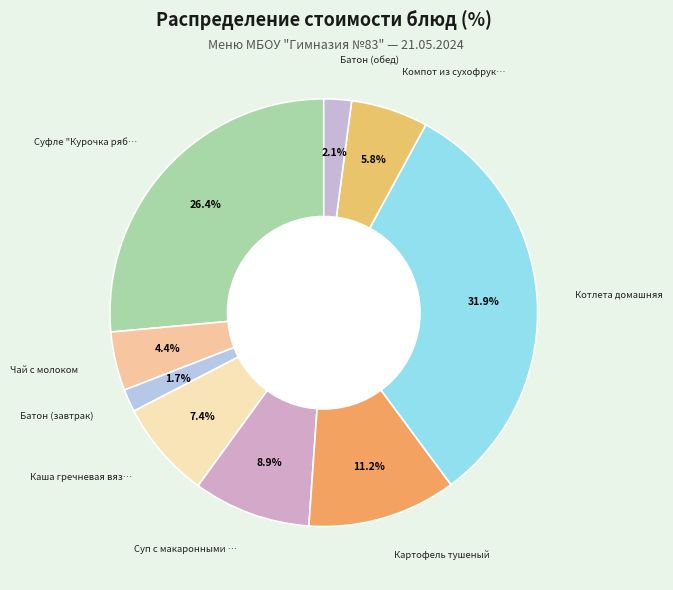

Is there a majority slice in this chart?

No